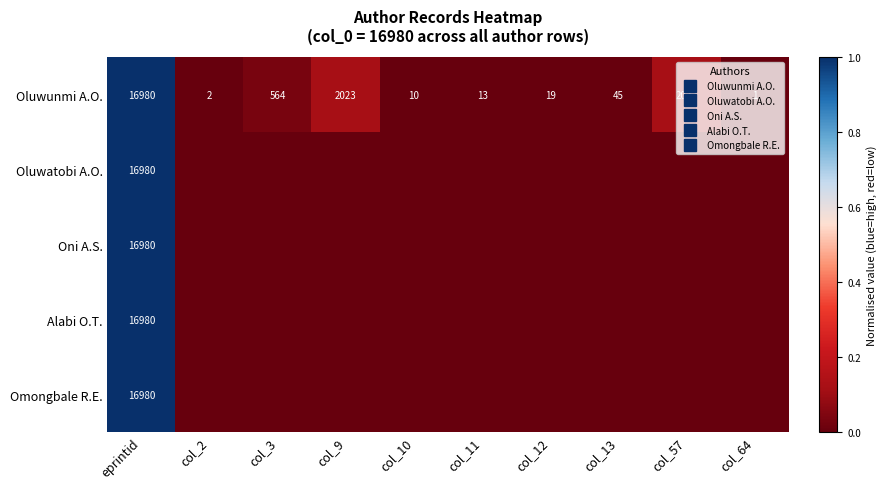

List the labels in order of Omongbale R.E. value, largest first.

eprintid, col_2, col_3, col_9, col_10, col_11, col_12, col_13, col_57, col_64